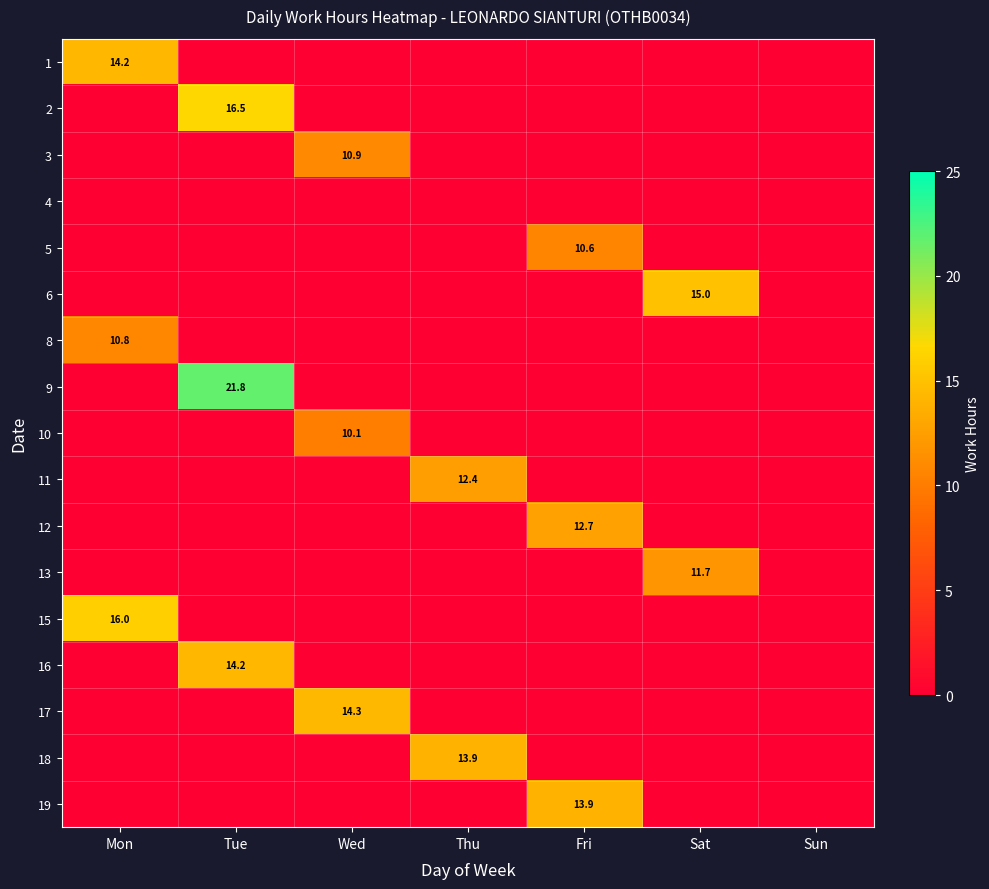

True or false: 13 has a value of 11.7 at Sat.

True